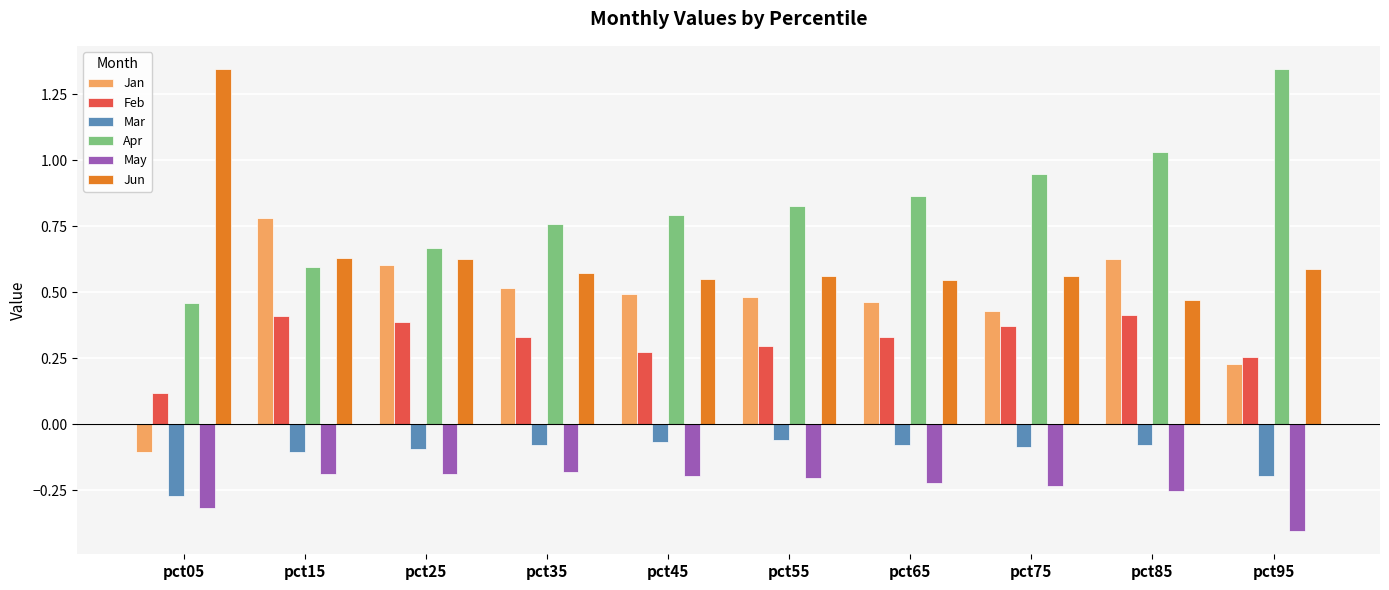

At which label does Jan first exceed 0?

pct15